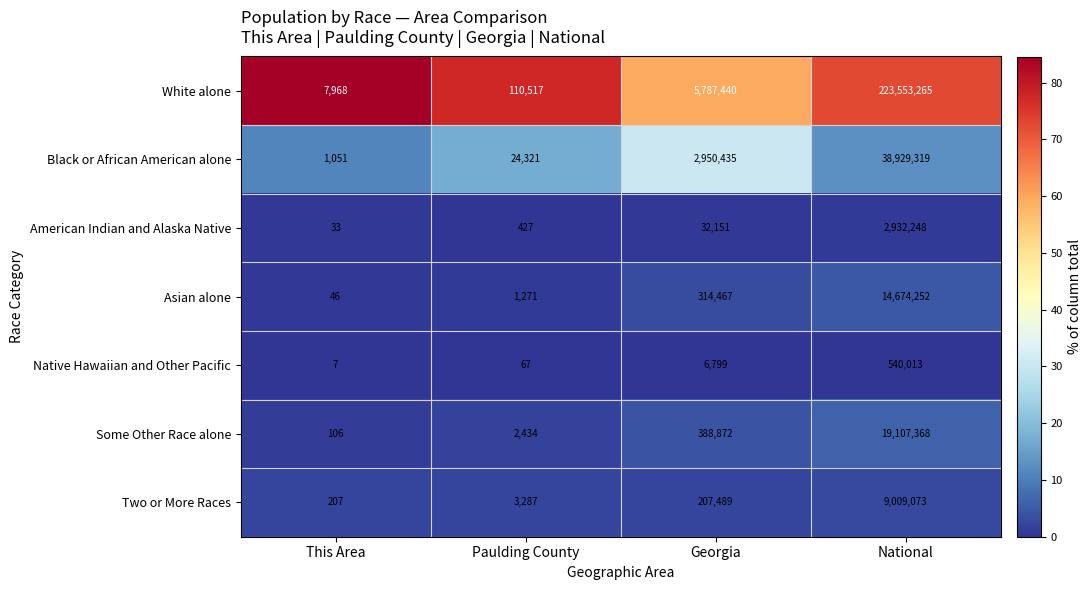

What is the minimum value shown in the chart?

7